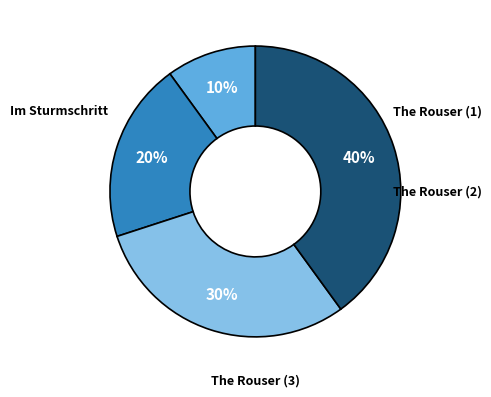

Is there a majority slice in this chart?

No